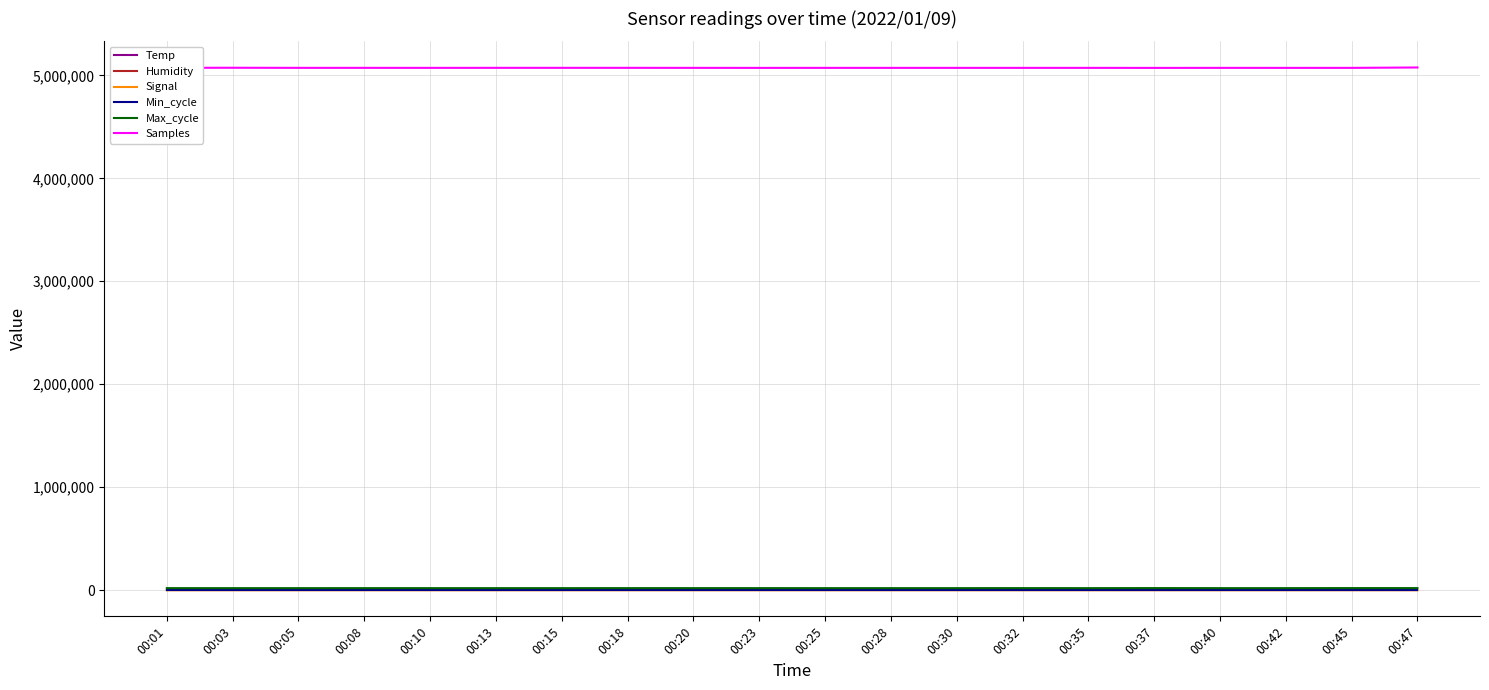

True or false: Samples and Signal cross at least once.

False